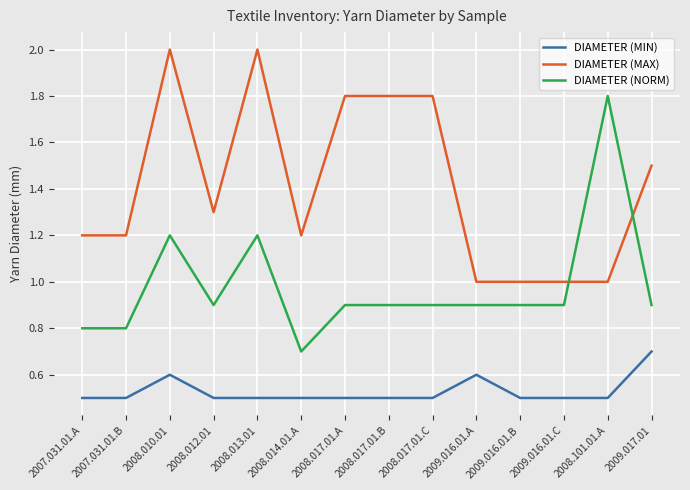

What is the spread (max minus min) of values at 2008.017.01.A?

1.3